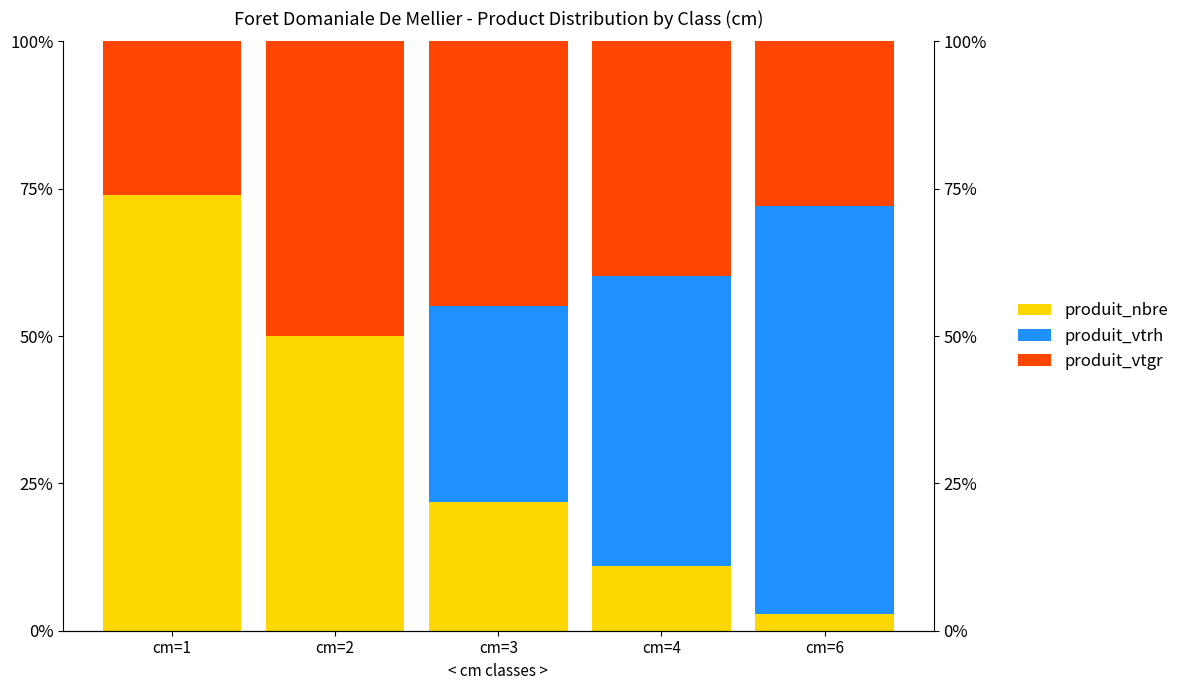

Is the value of produit_vtgr at cm=1 greater than the value of produit_nbre at cm=4?

Yes